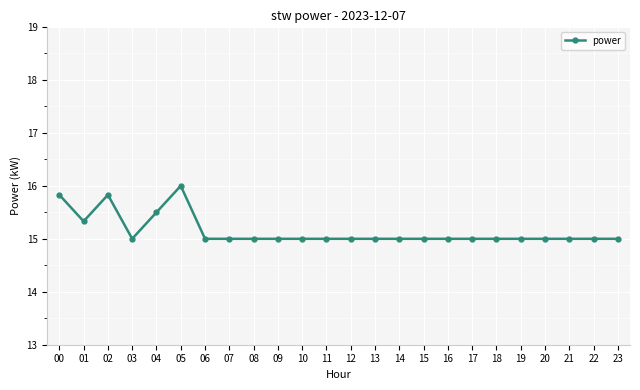

Reading right to left, what are all the values shown in this chart?

15.0	15.0	15.0	15.0	15.0	15.0	15.0	15.0	15.0	15.0	15.0	15.0	15.0	15.0	15.0	15.0	15.0	15.0	16.0	15.5	15.0	15.8	15.3	15.8